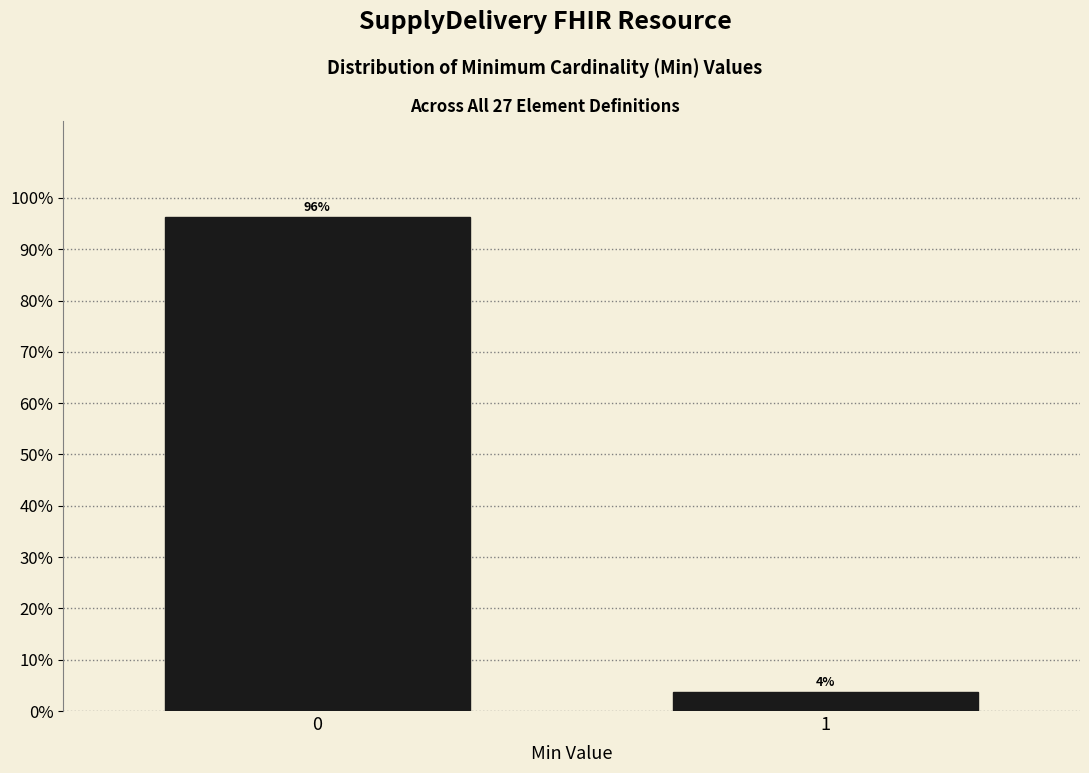

Does the chart contain any negative values?

No